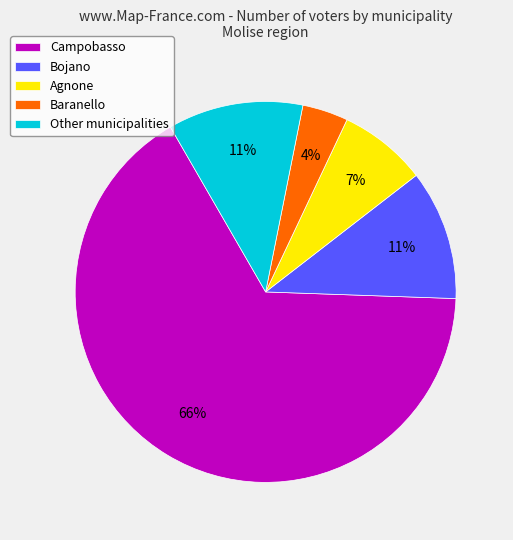

Between Baranello and Bojano, which is larger?

Bojano